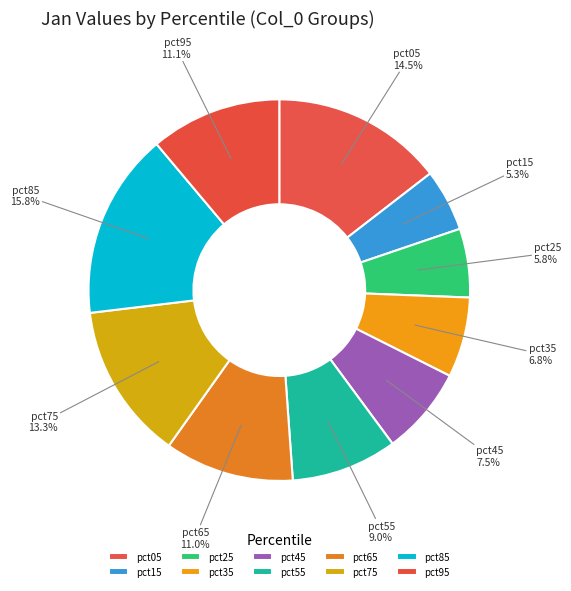

What is the largest slice in the pie chart?

pct85